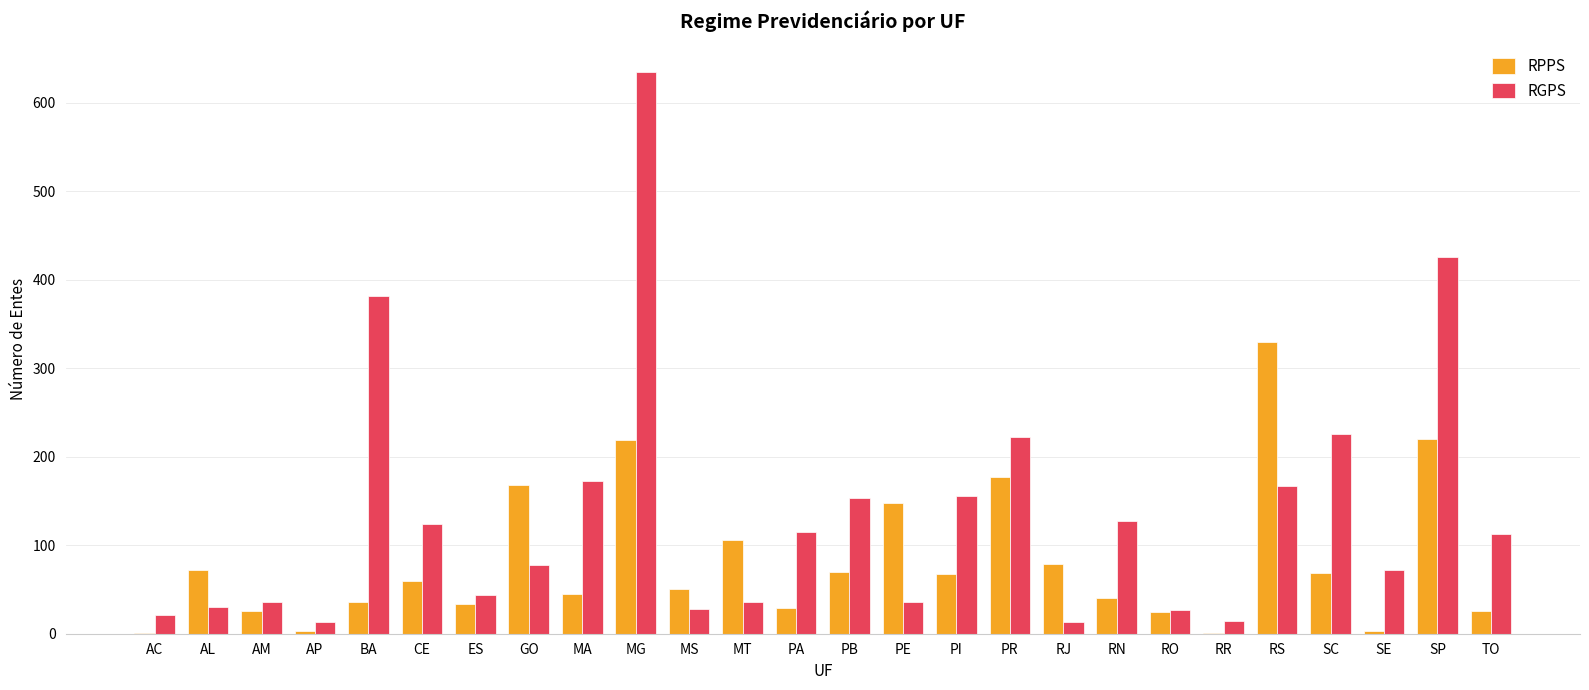

What is the highest value of the RPPS series?

330